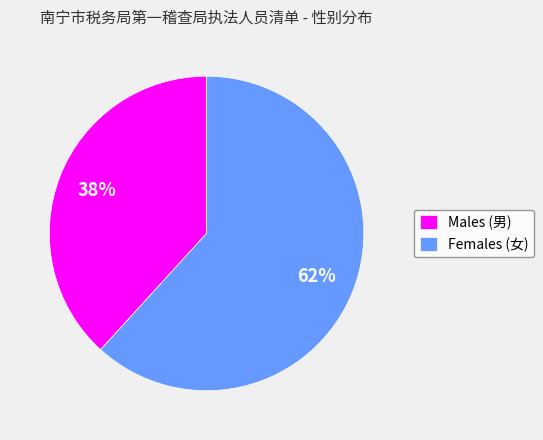

Count the number of slices in the pie.

2